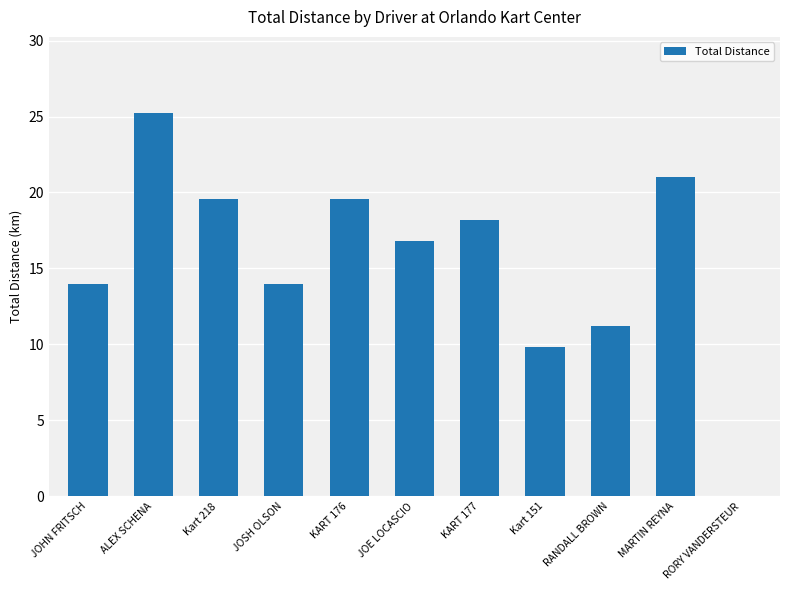

What is the maximum value shown in the chart?

25.2